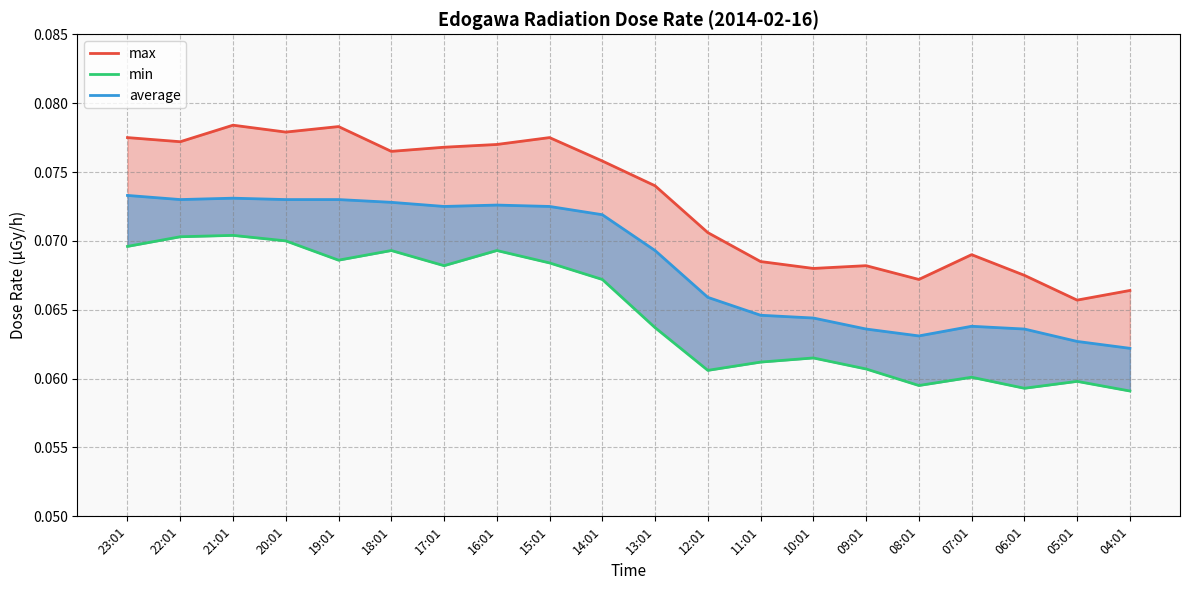

True or false: max has a value of 0.1 at 04:01.

True